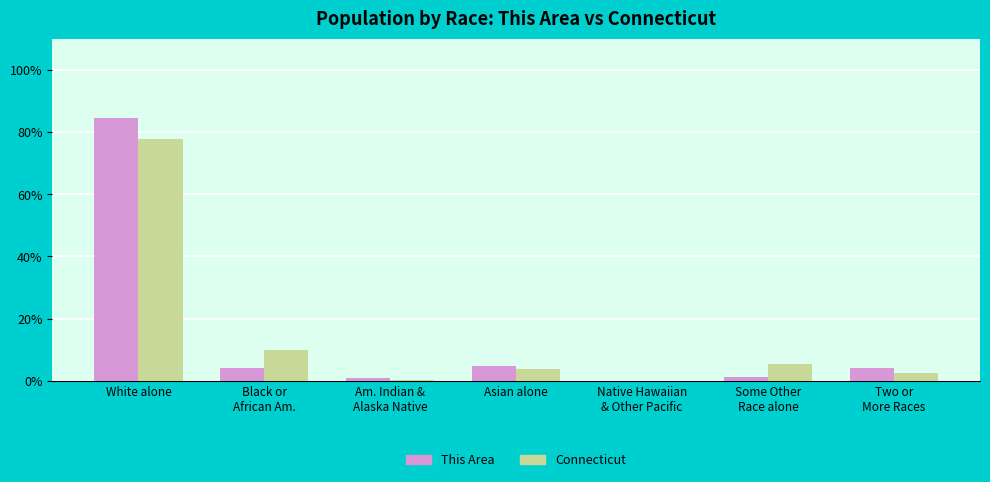

Is it true that This Area equals 117.8 at White alone?

False